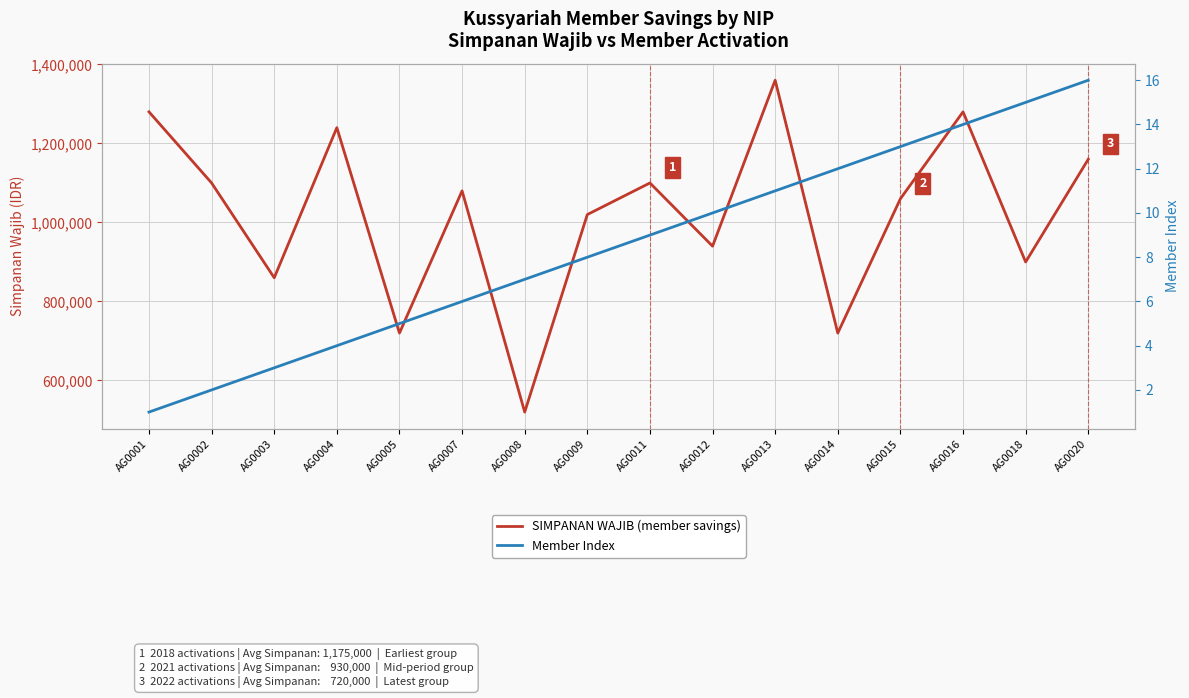

What are all the series names shown in the legend?

SIMPANAN WAJIB (member savings), Member Index